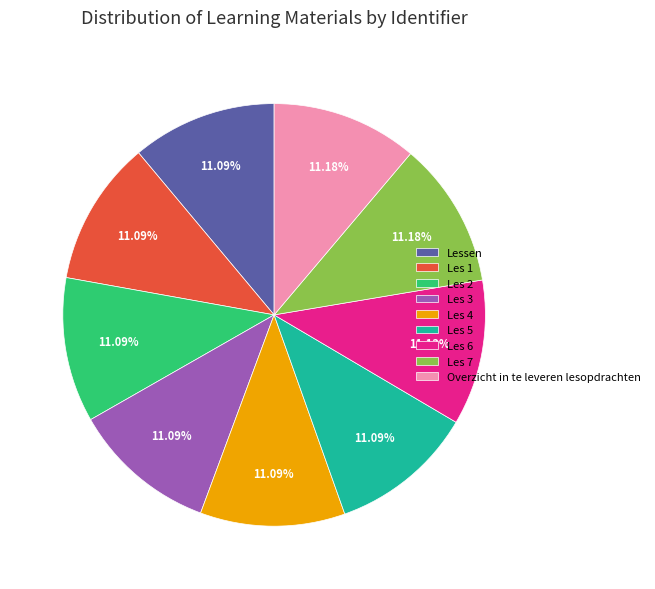

Is there any slice that represents more than half of the pie?

No